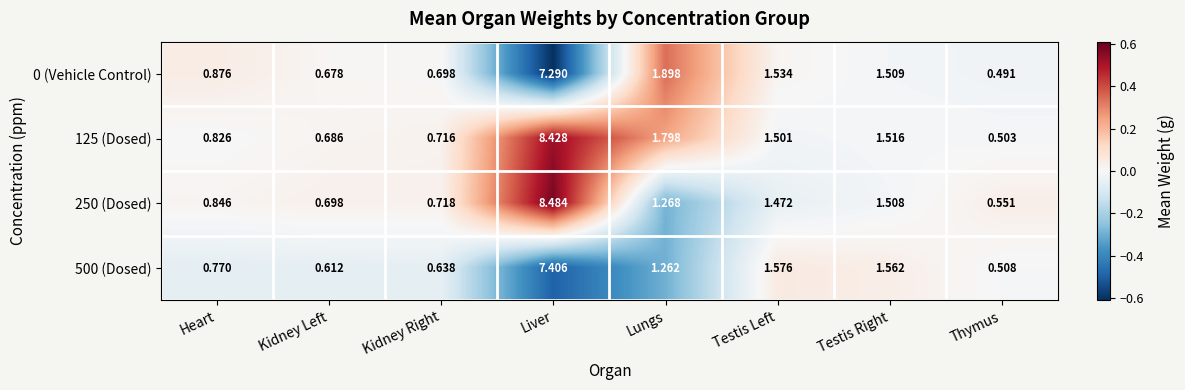

List the labels in order of 250 (Dosed) value, smallest first.

Thymus, Kidney Left, Kidney Right, Heart, Lungs, Testis Left, Testis Right, Liver